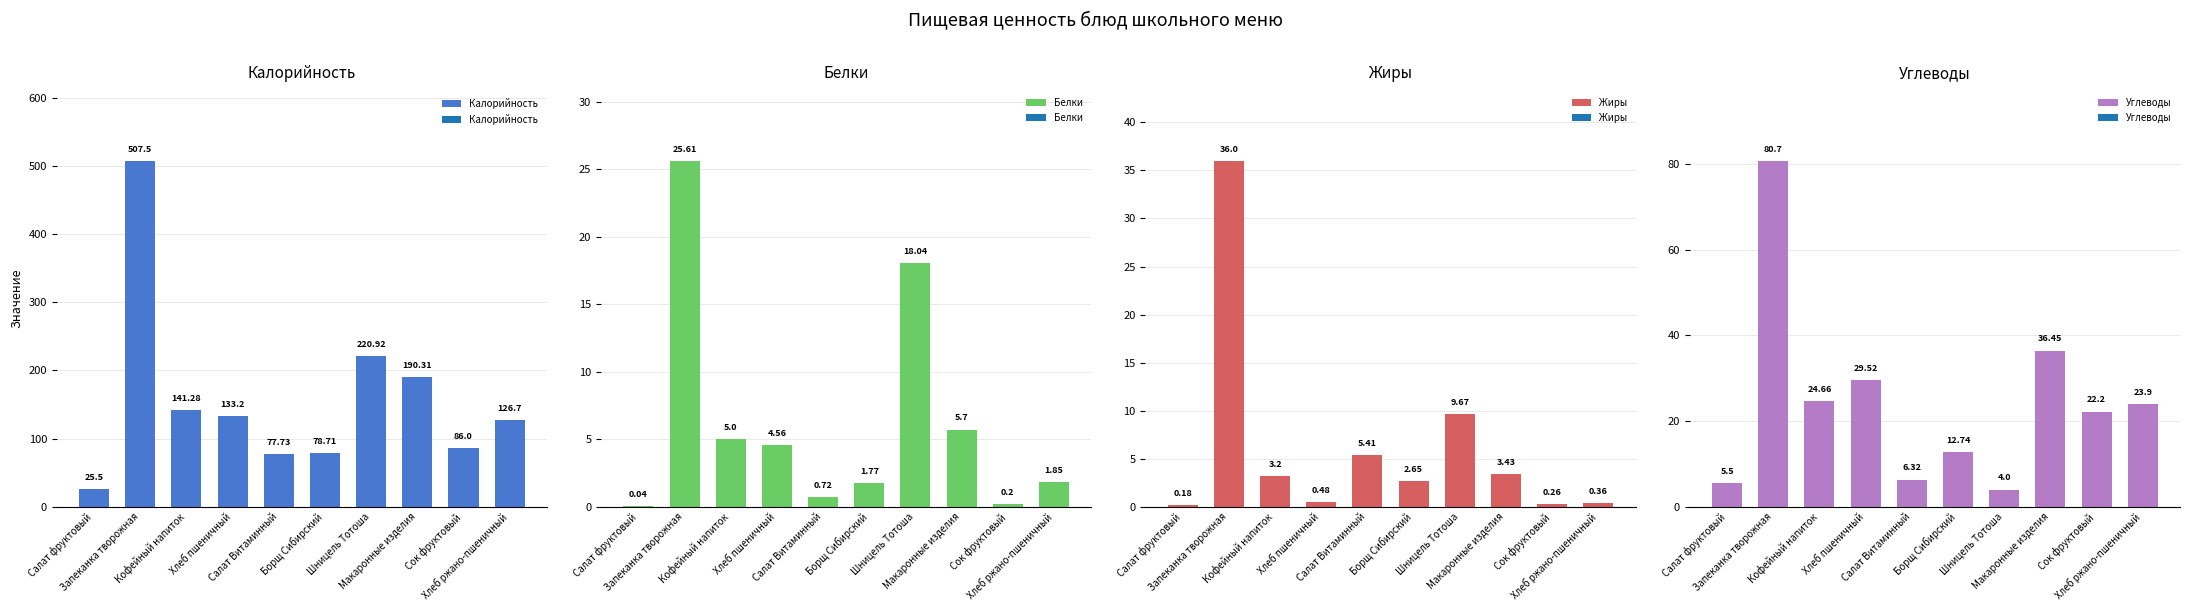

What is the difference between the maximum and minimum values in the Калорийность series?

482.0